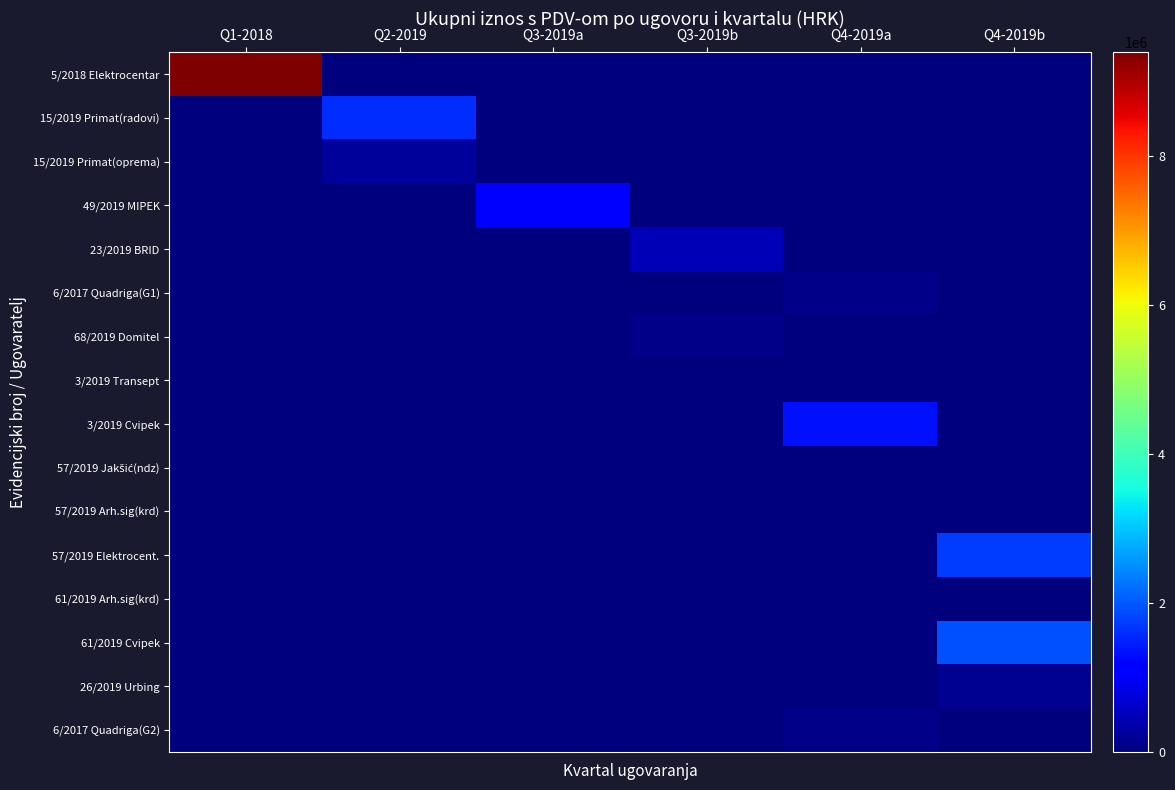

At which category is the sum across all series the highest?

Q1-2018